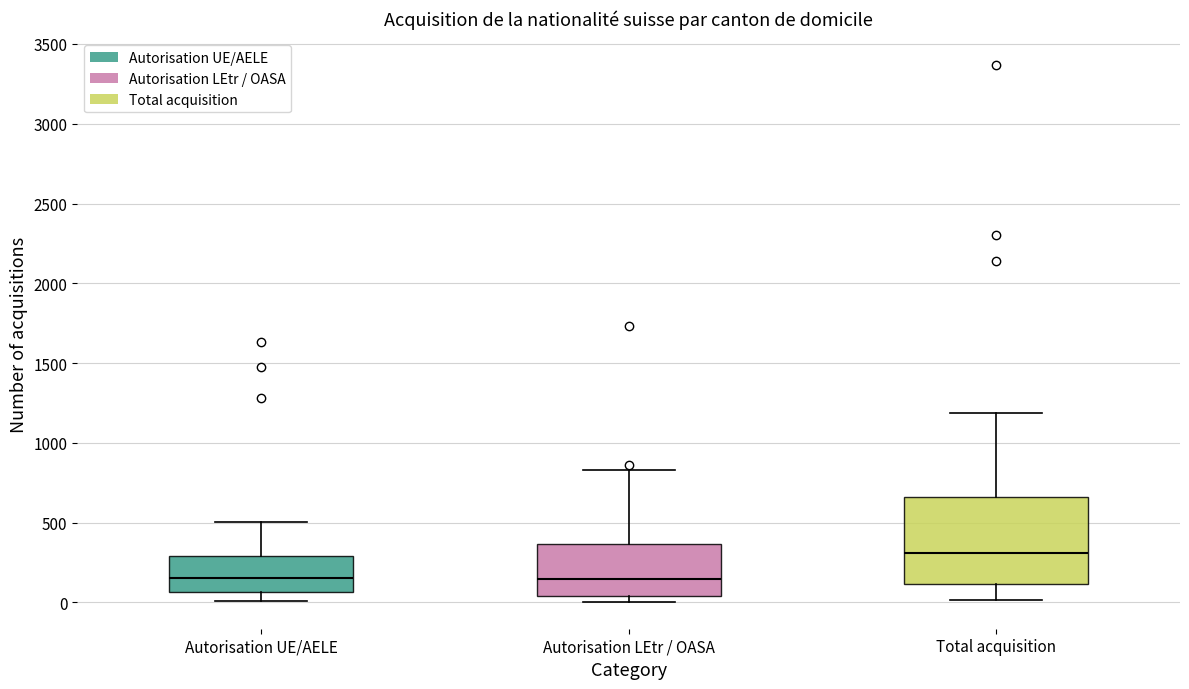

Reading left to right, read every box against the y-axis: the position of its median line, the range the box covers, and the ends of its whiskers. The values are not printed on the chart, so give them approximately, as read against the axis.

Autorisation UE/AELE: median 150, box 50 to 300, whiskers 0 to 500
Autorisation LEtr / OASA: median 150, box 50 to 350, whiskers 0 to 850
Total acquisition: median 300, box 100 to 650, whiskers 0 to 1200